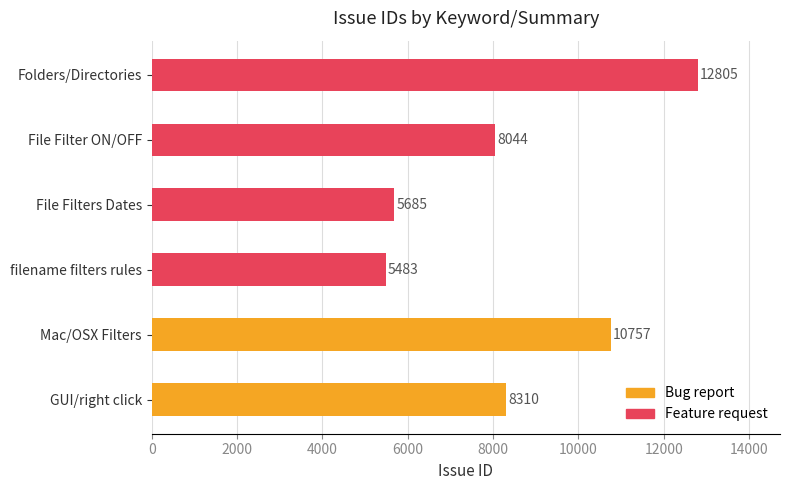

Does the chart contain any negative values?

No